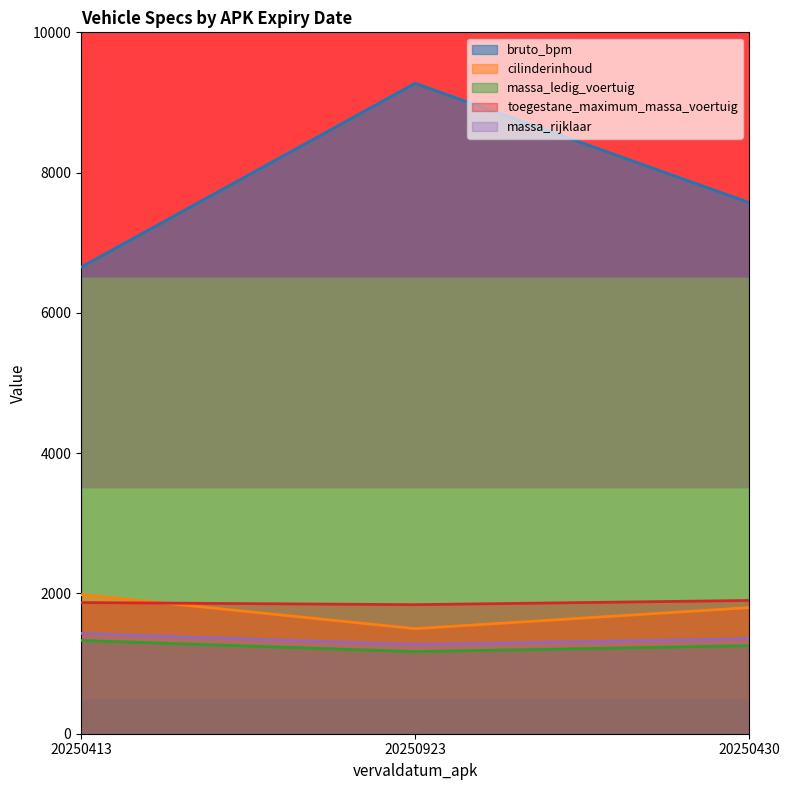

How many data points in massa_ledig_voertuig are above 1255?

1